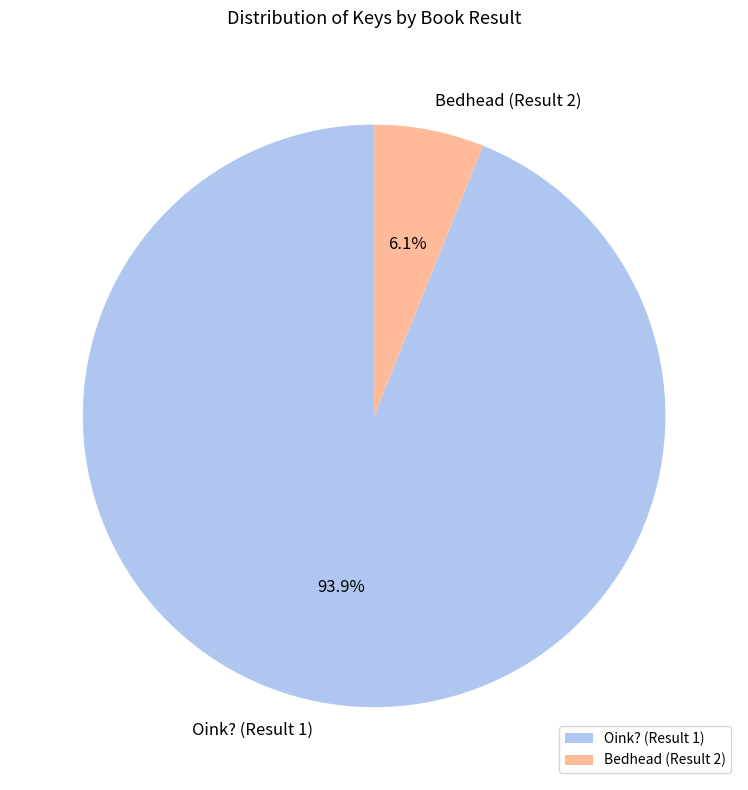

Between Bedhead (Result 2) and Oink? (Result 1), which is larger?

Oink? (Result 1)